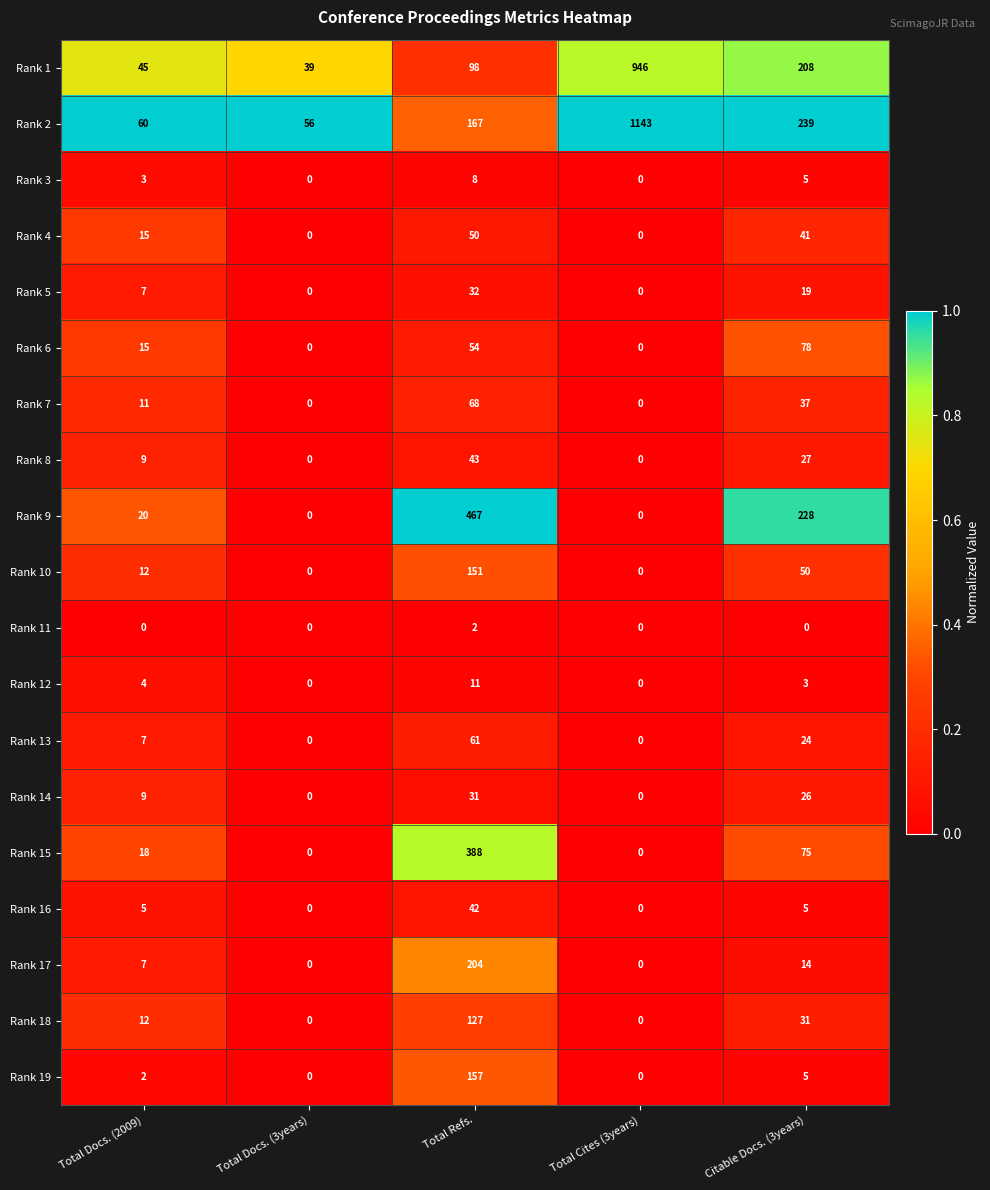

Rank the series by their maximum value, from lowest to highest.

Rank 11, Rank 3, Rank 12, Rank 14, Rank 5, Rank 16, Rank 8, Rank 4, Rank 13, Rank 7, Rank 6, Rank 18, Rank 10, Rank 19, Rank 17, Rank 15, Rank 9, Rank 1, Rank 2